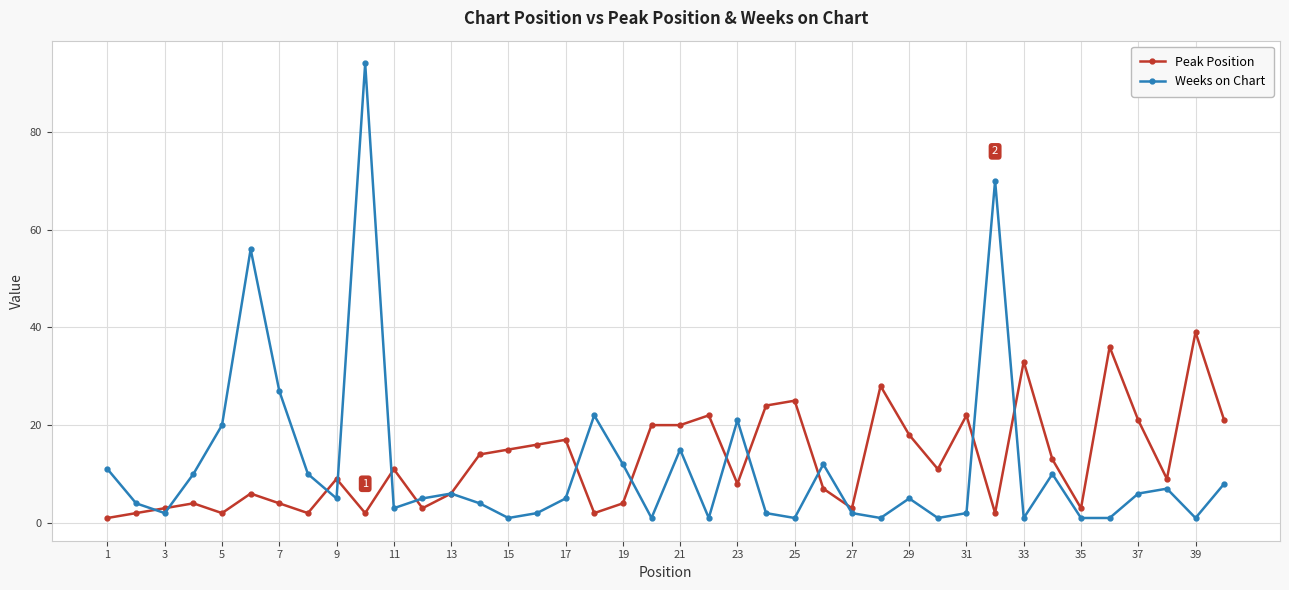

True or false: Peak Position has more than 2 points higher than both neighbors.

True